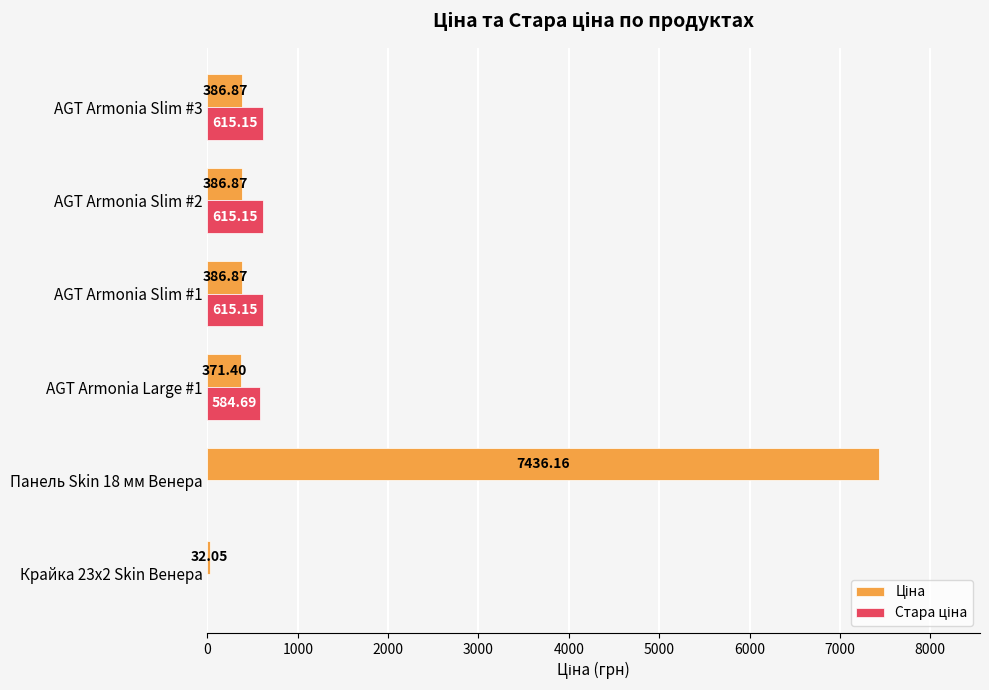

What is the total value across all series at AGT Armonia Large #1?

956.1